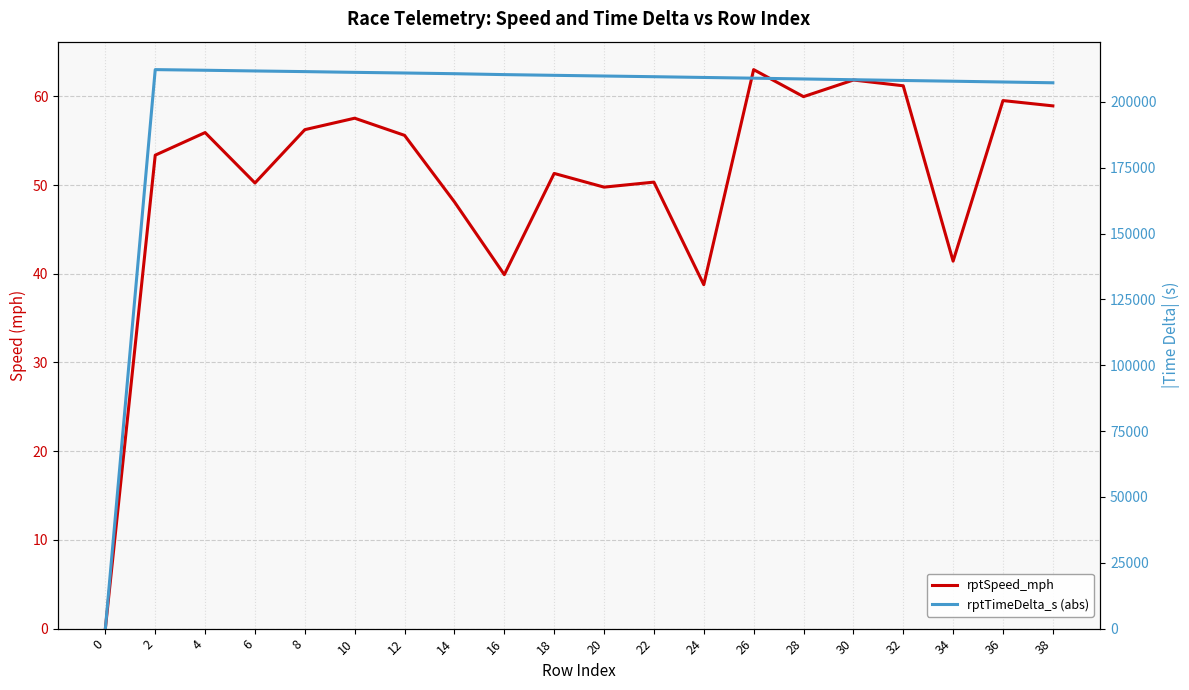

Reading left to right, list all the values displayed in this chart.

rptSpeed_mph: 0.0	53.4	55.9	50.2	56.2	57.5	55.6	48.1	39.9	51.3	49.8	50.3	38.8	63.0	60.0	61.8	61.2	41.4	59.5	58.9
rptTimeDelta_s (abs): 0.0	212220.0	211976.0	211710.0	211464.0	211182.0	210938.0	210669.0	210323.0	210054.0	209791.0	209530.0	209244.0	208970.0	208674.0	208383.0	208094.0	207817.0	207520.0	207223.0